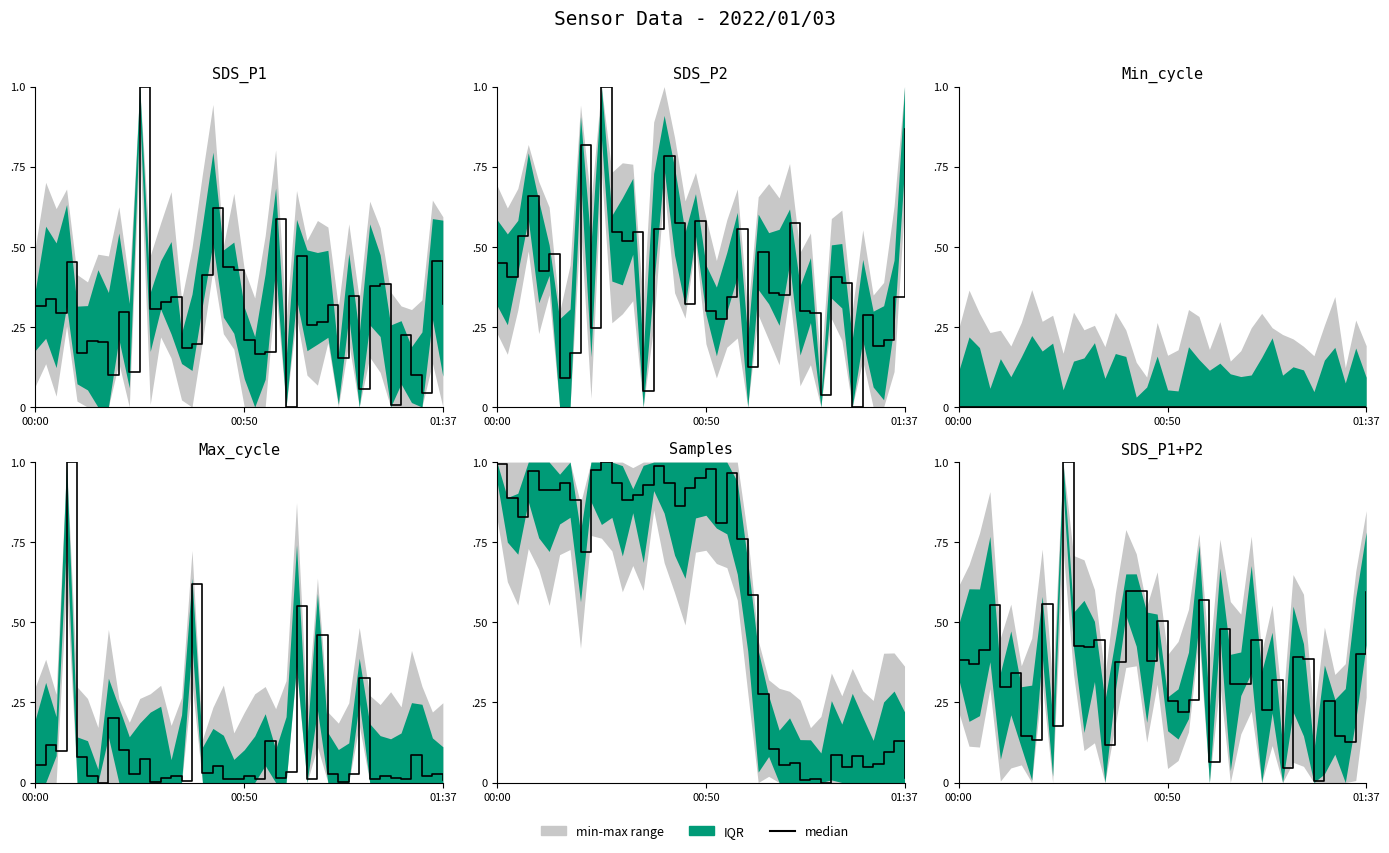

What is the value of the 23rd point from the left?

0.3